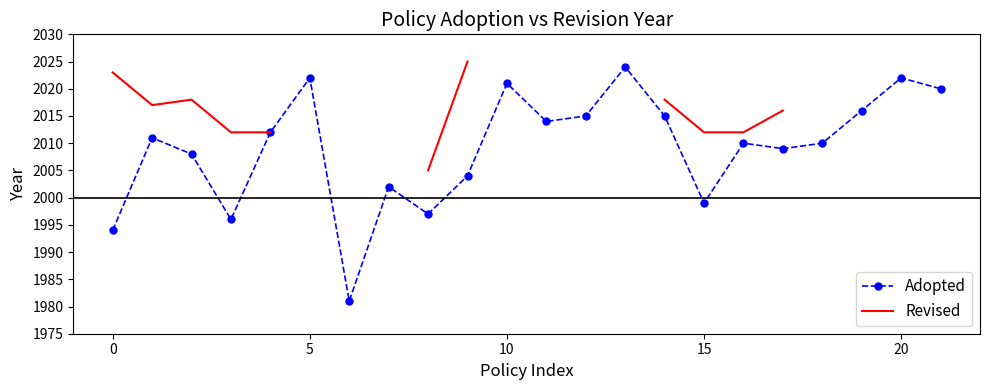

The Adopted series shows 1122 at 20. True or false?

False